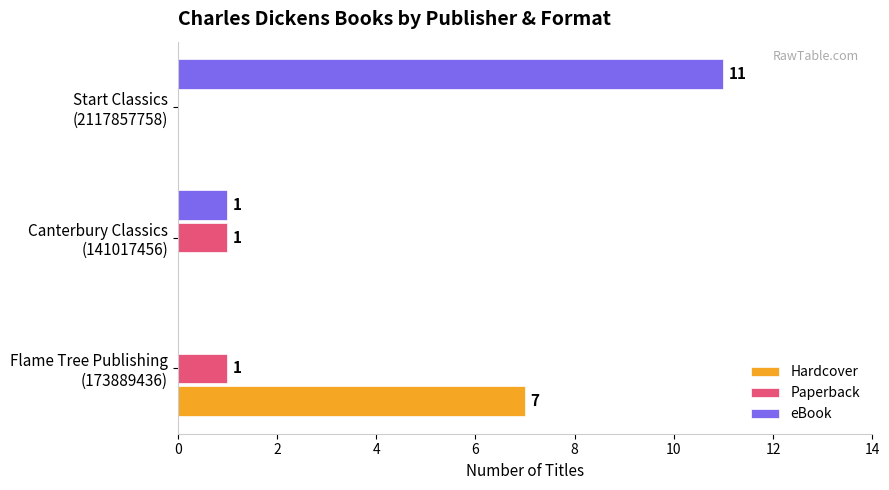

What is the sum of all Hardcover values?

7